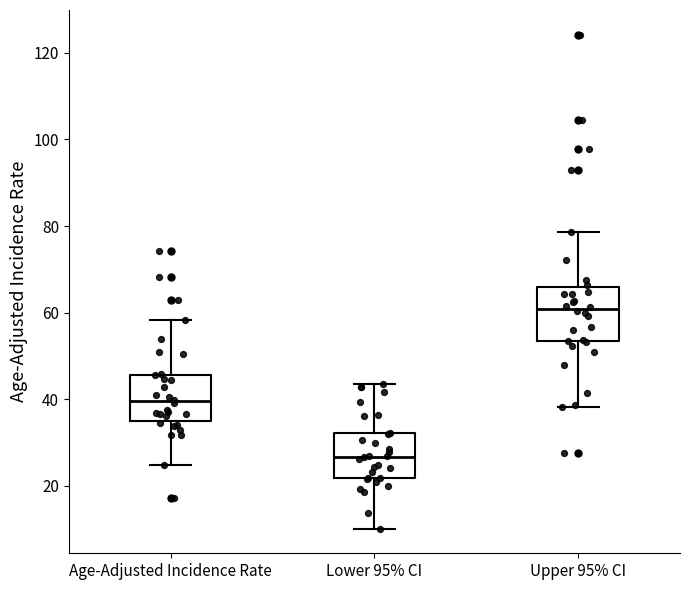

Reading left to right, read every box against the y-axis: the position of its median line, the range the box covers, and the ends of its whiskers. The values are not printed on the chart, so give them approximately, as read against the axis.

Age-Adjusted Incidence Rate: median 40, box 34 to 46, whiskers 24 to 58
Lower 95% CI: median 26, box 22 to 32, whiskers 10 to 44
Upper 95% CI: median 60, box 54 to 66, whiskers 38 to 78